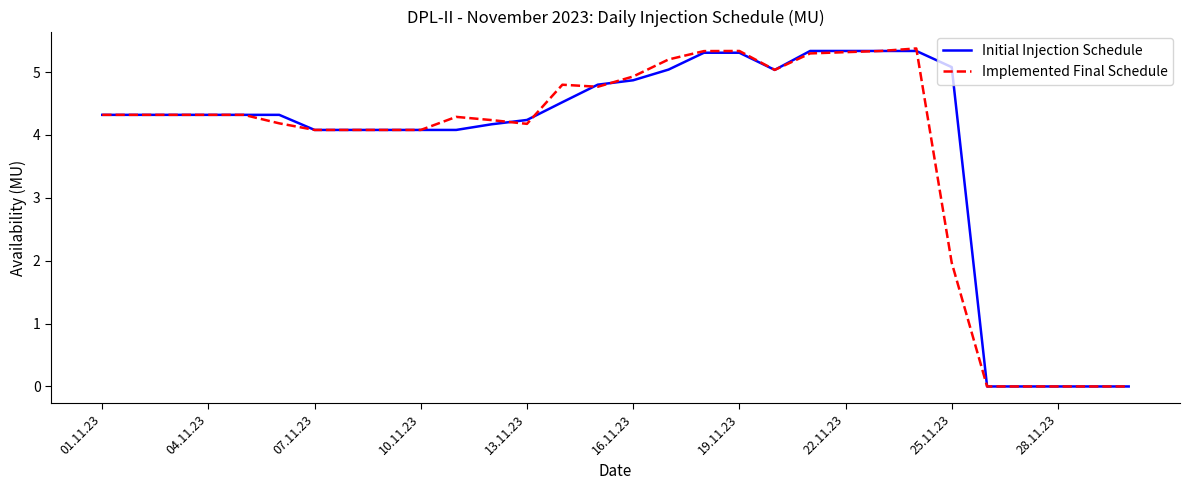

What is the greatest value displayed?

5.4